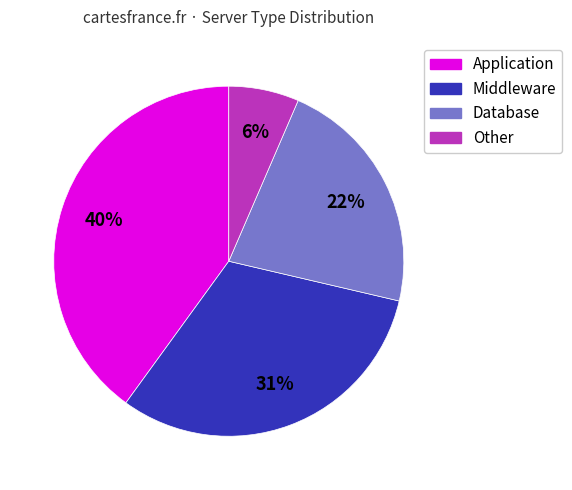

To the nearest percent, what portion does Application represent?

40%